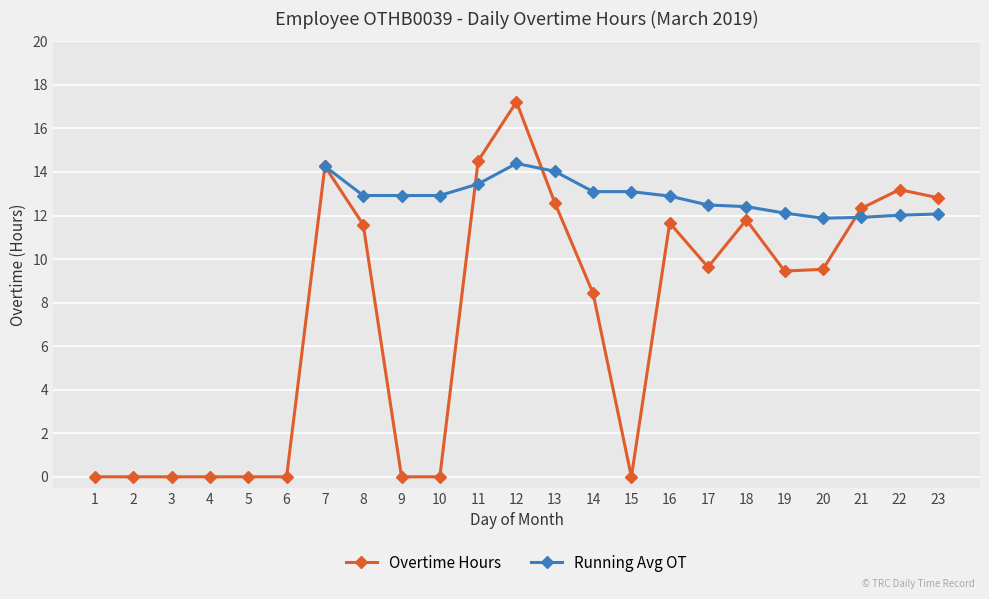

True or false: Overtime Hours has more than 2 interior local peaks.

True